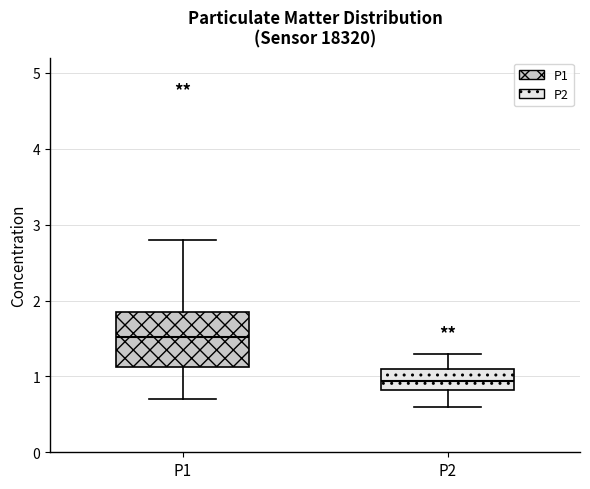

Where does the lower whisker of the box for P2 end on the y-axis? The values are not printed on the chart, so give them approximately, as read against the axis.

0.6